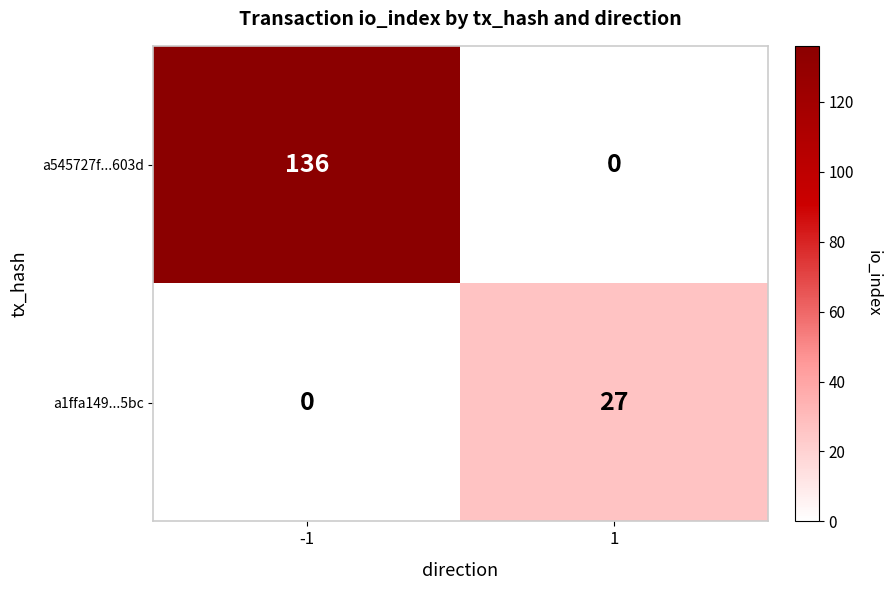

Which series has the largest total across all categories?

a545727f...603d